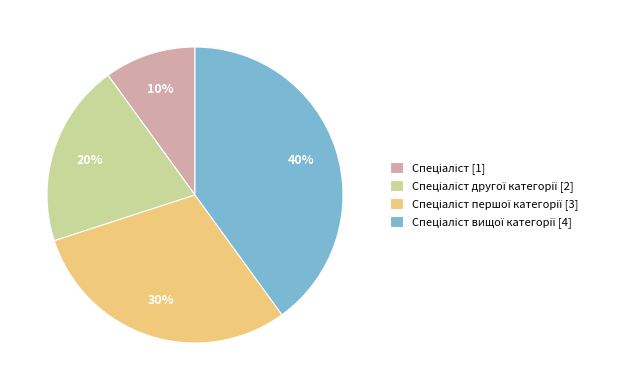

Does any single category account for the majority?

No